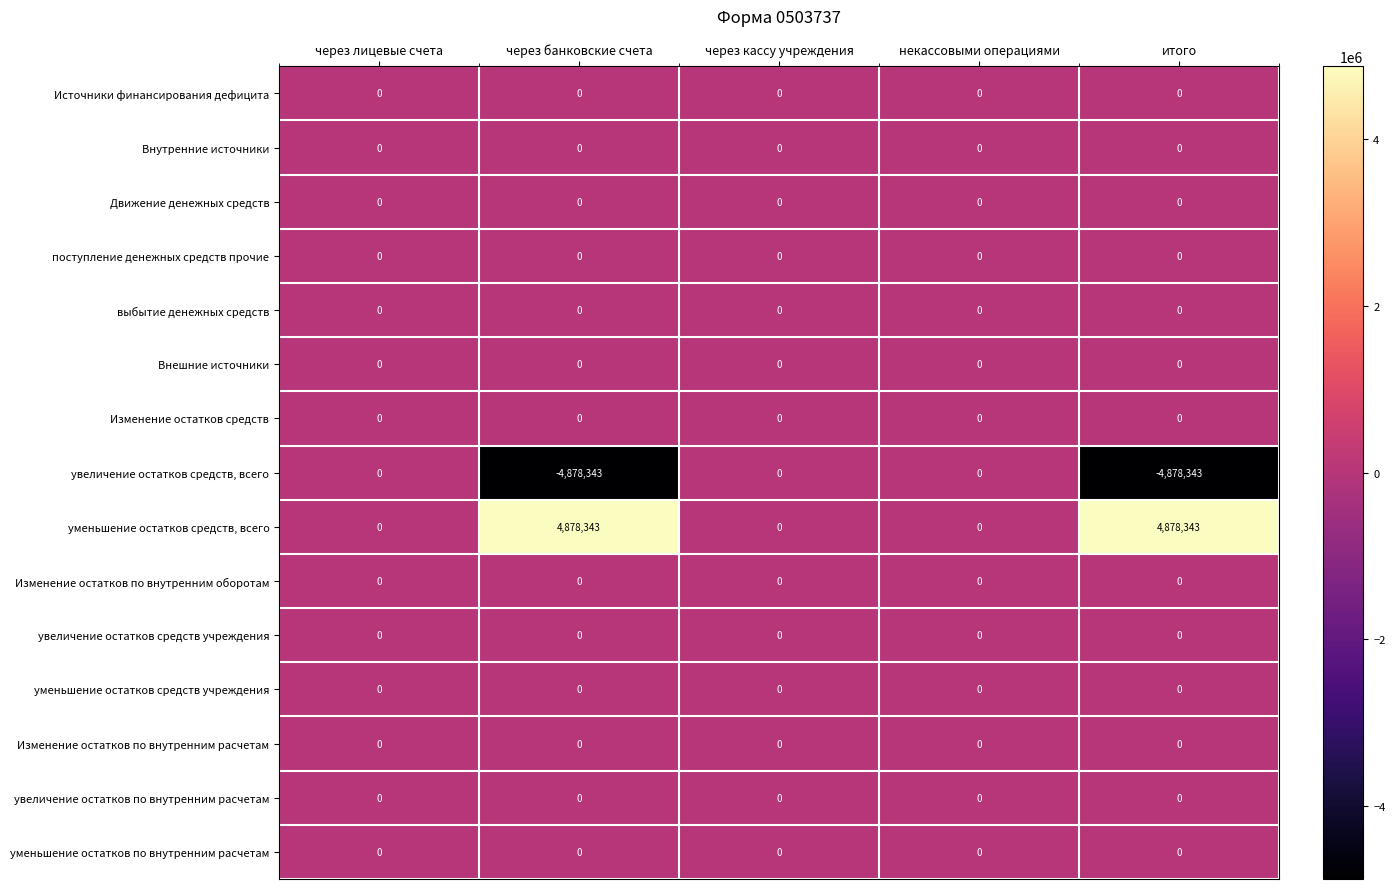

What is the spread (max minus min) of values at итого?

9756686